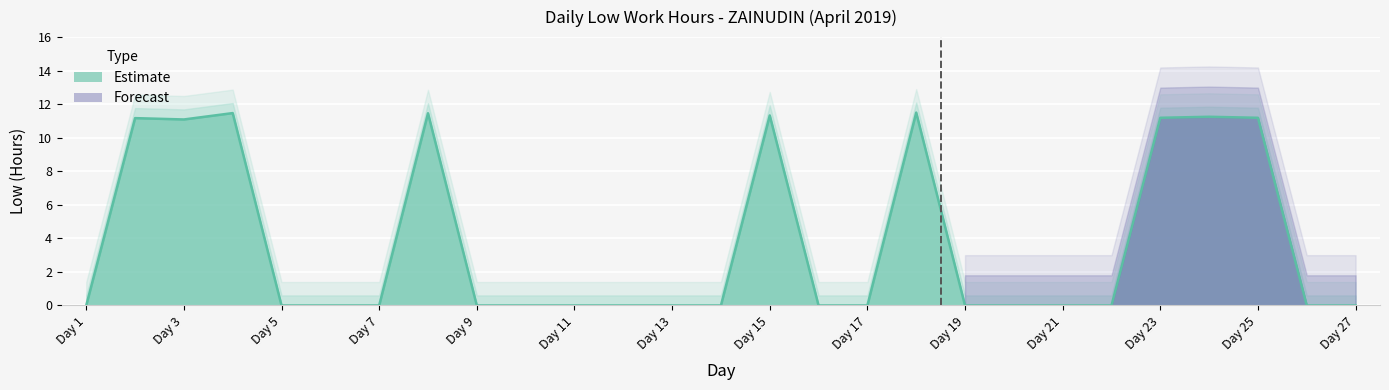

What is the difference between the values at 1 and 4?

11.5